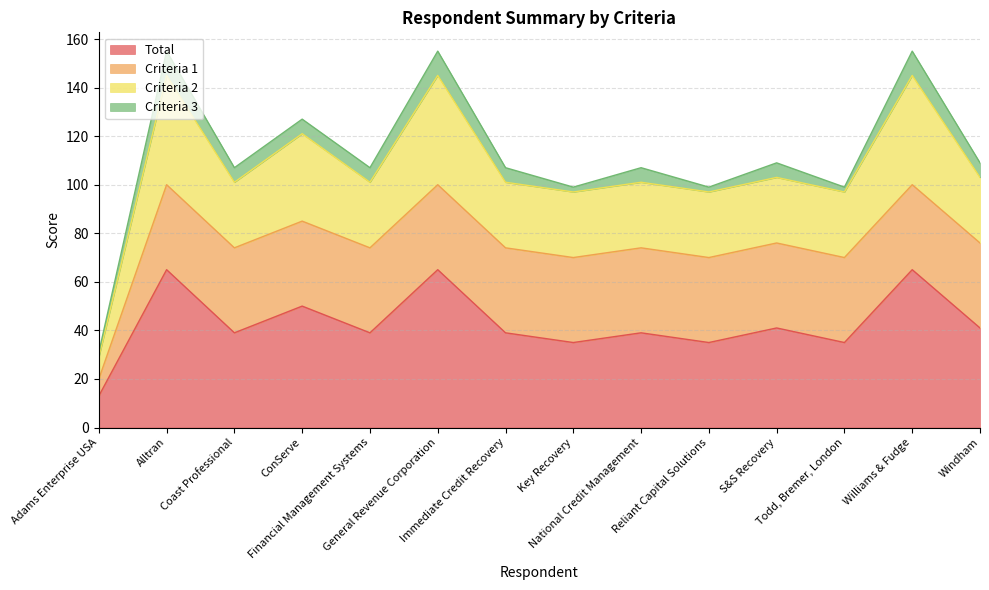

What is the lowest value of the Total series?

13